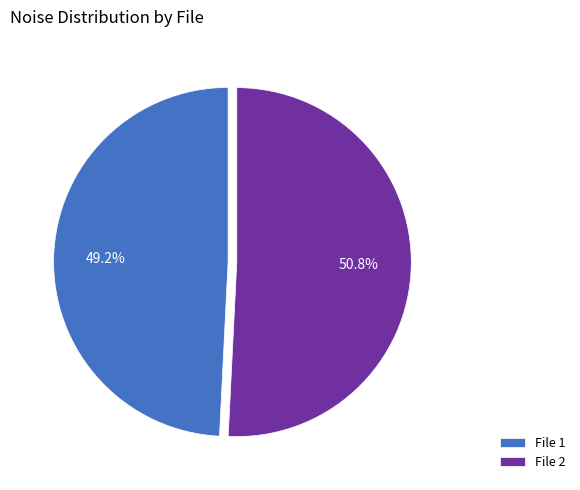

What portion of the pie excludes File 1?

50.8%